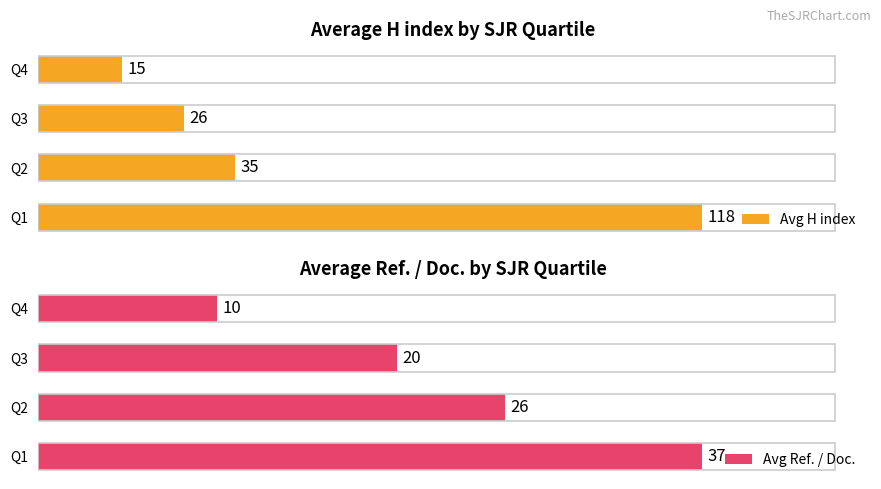

What is the difference between the maximum and minimum values in the Avg Ref. / Doc. series?

27